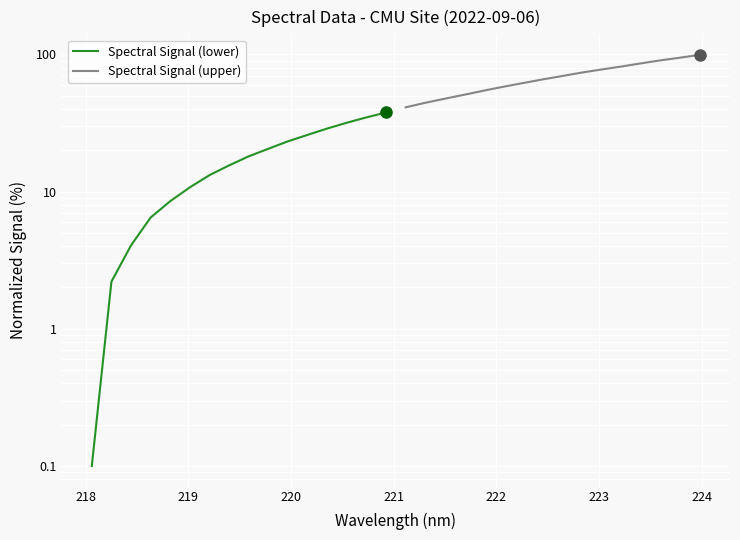

What is the maximum value for Spectral Signal (upper)?

99.1